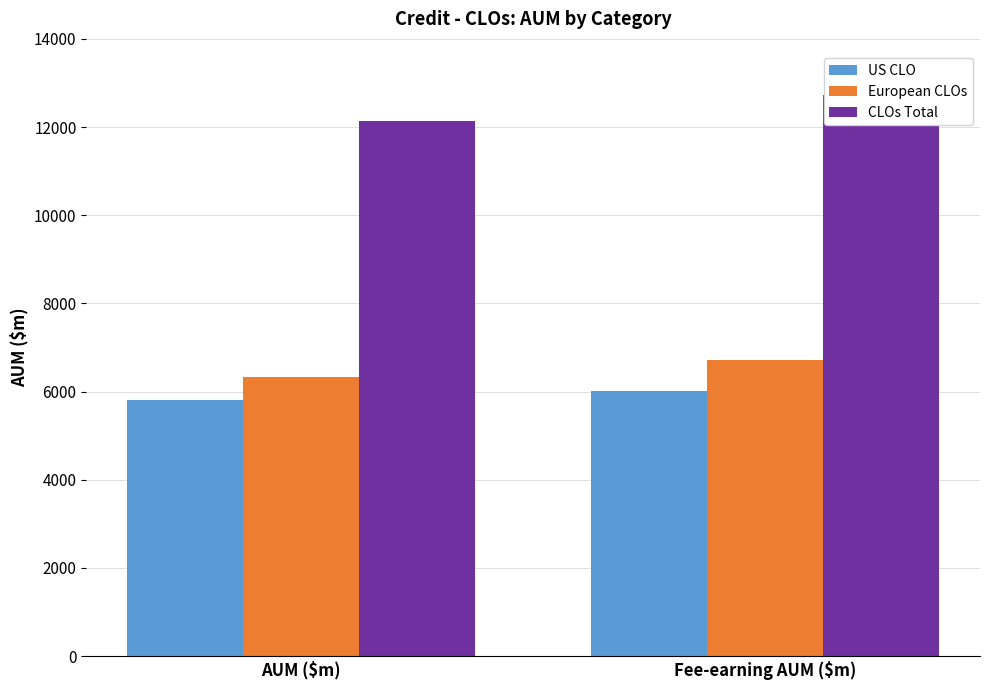

At which category is the sum across all series the highest?

Fee-earning AUM ($m)